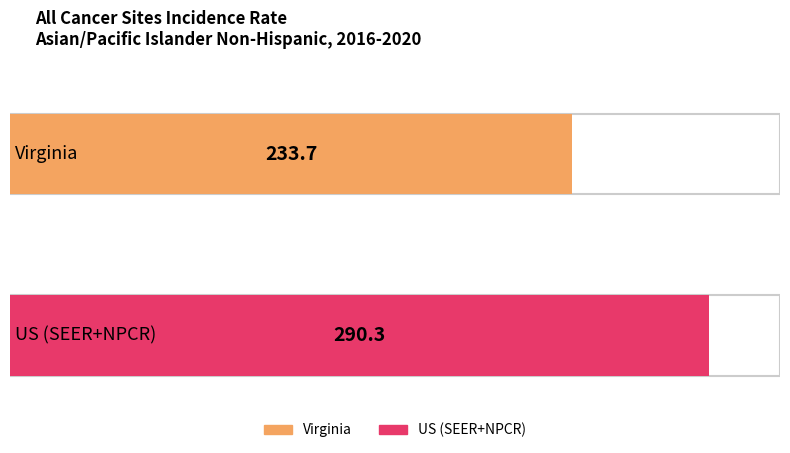

What is the maximum value shown in the chart?

290.3